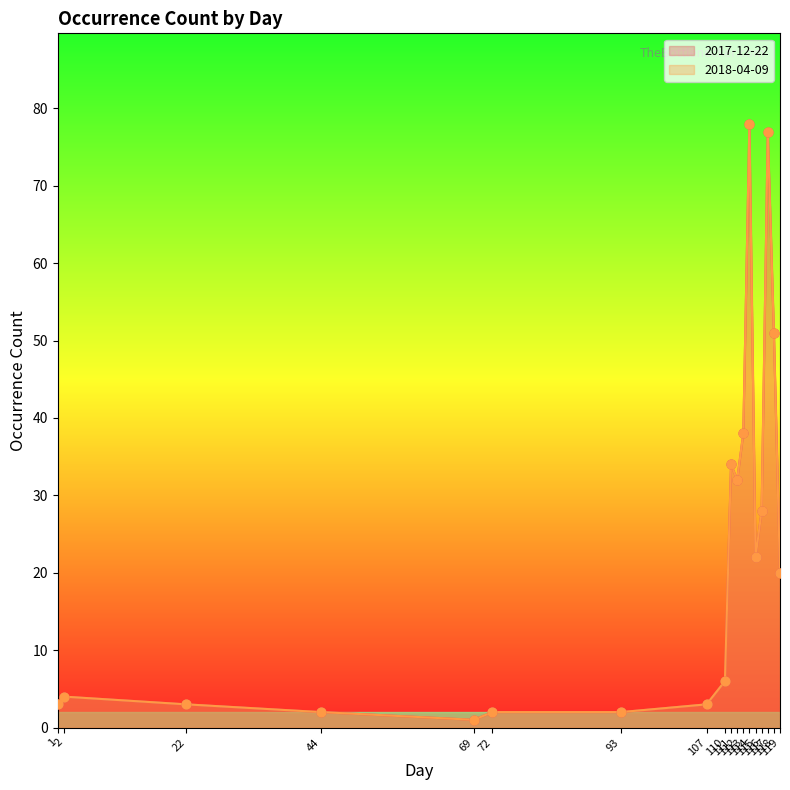

Is the value of 2017-12-22 at 117 greater than the value of 2018-04-09 at 111?

Yes